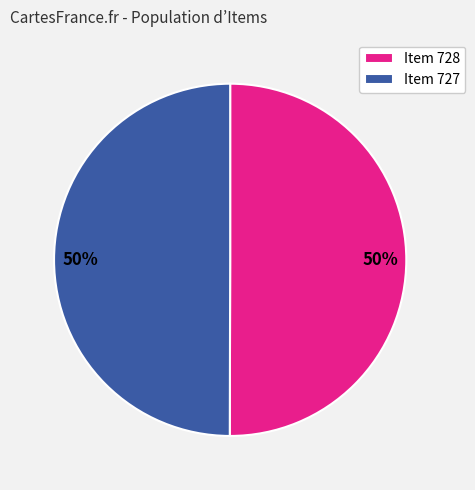

Is it true that Item 728 is 45% of the pie?

False